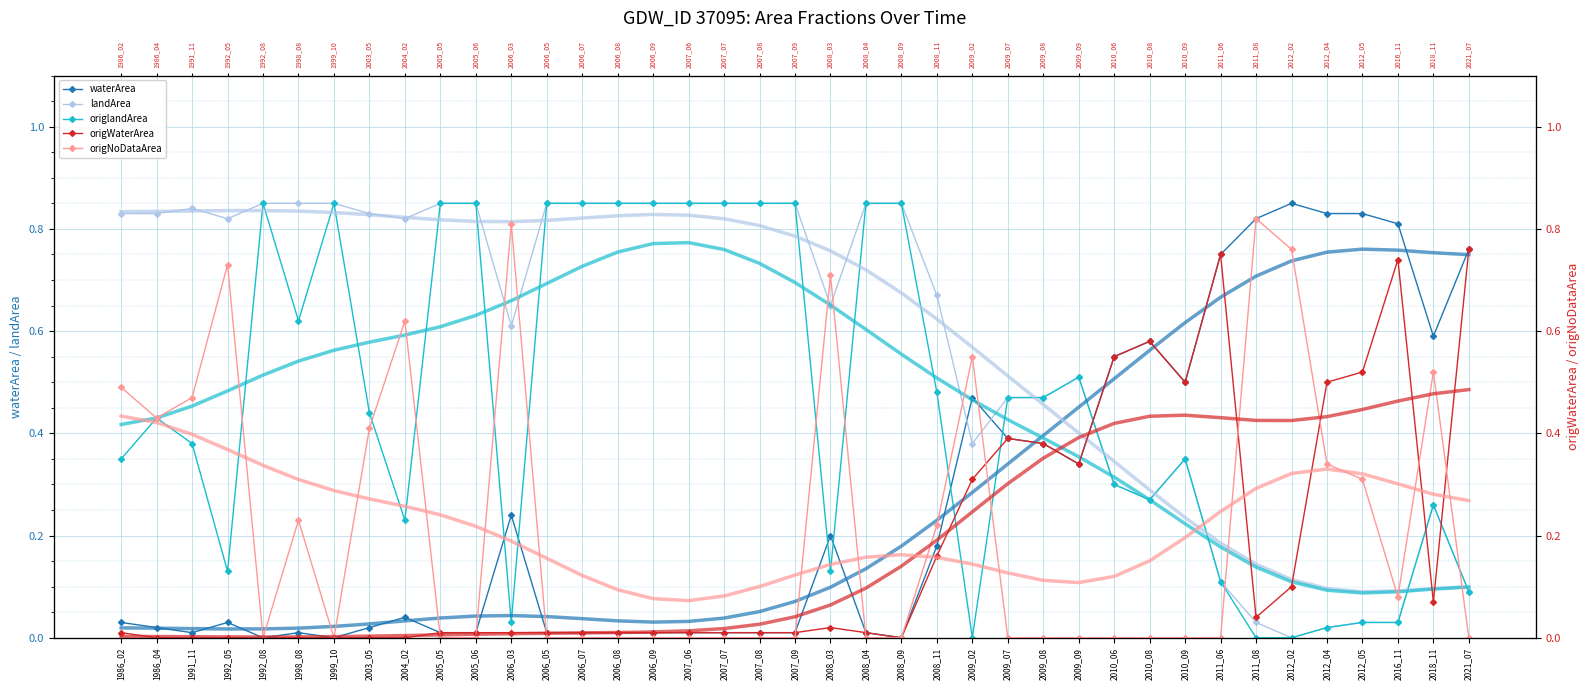

The waterArea series shows 0.0 at 2005_06. True or false?

True